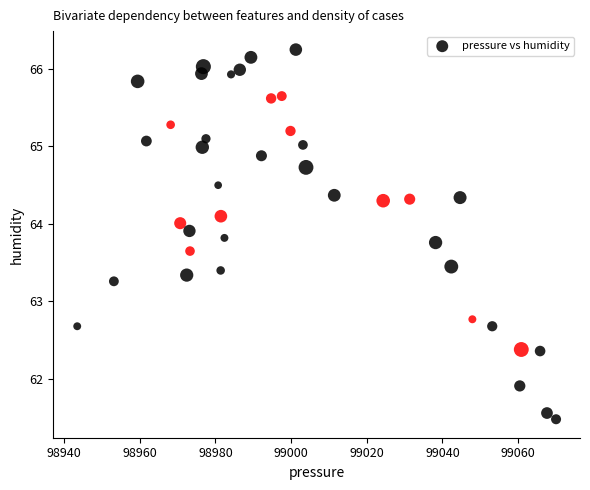

What is the range of Y values (max minus min)?

4.8